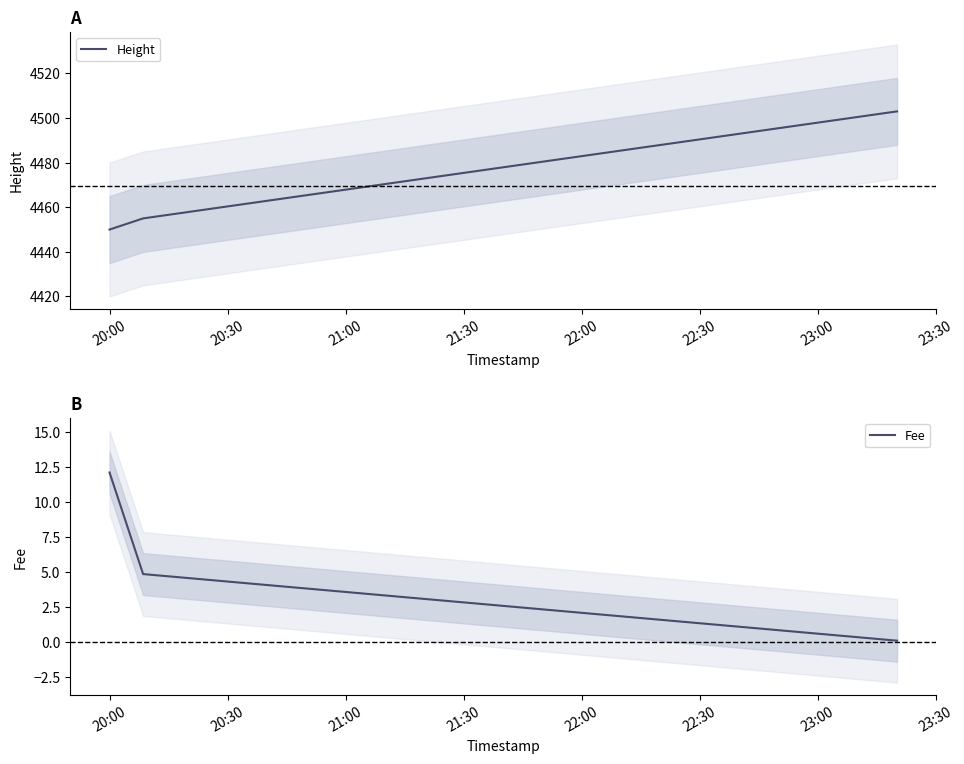

What is the maximum value for Fee?

12.1